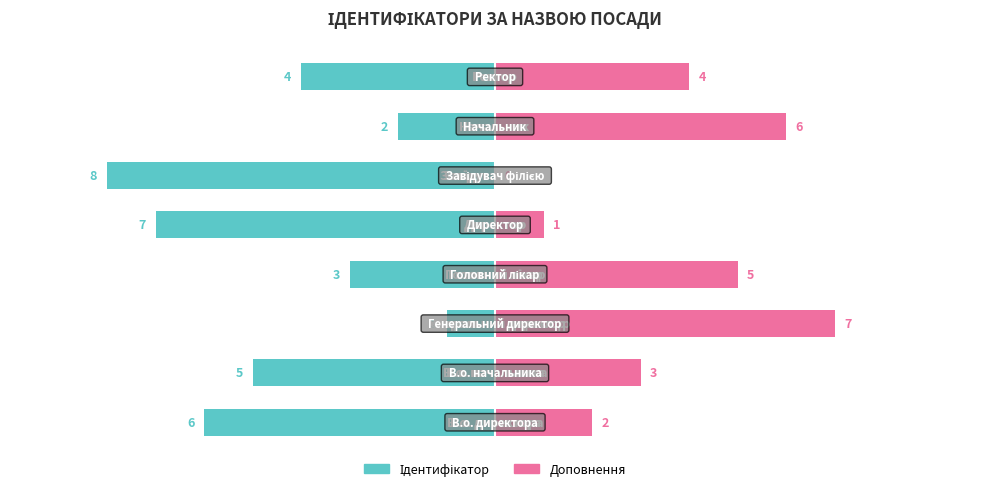

What is the value of the Доповнення bar at the 2nd from the left?

3